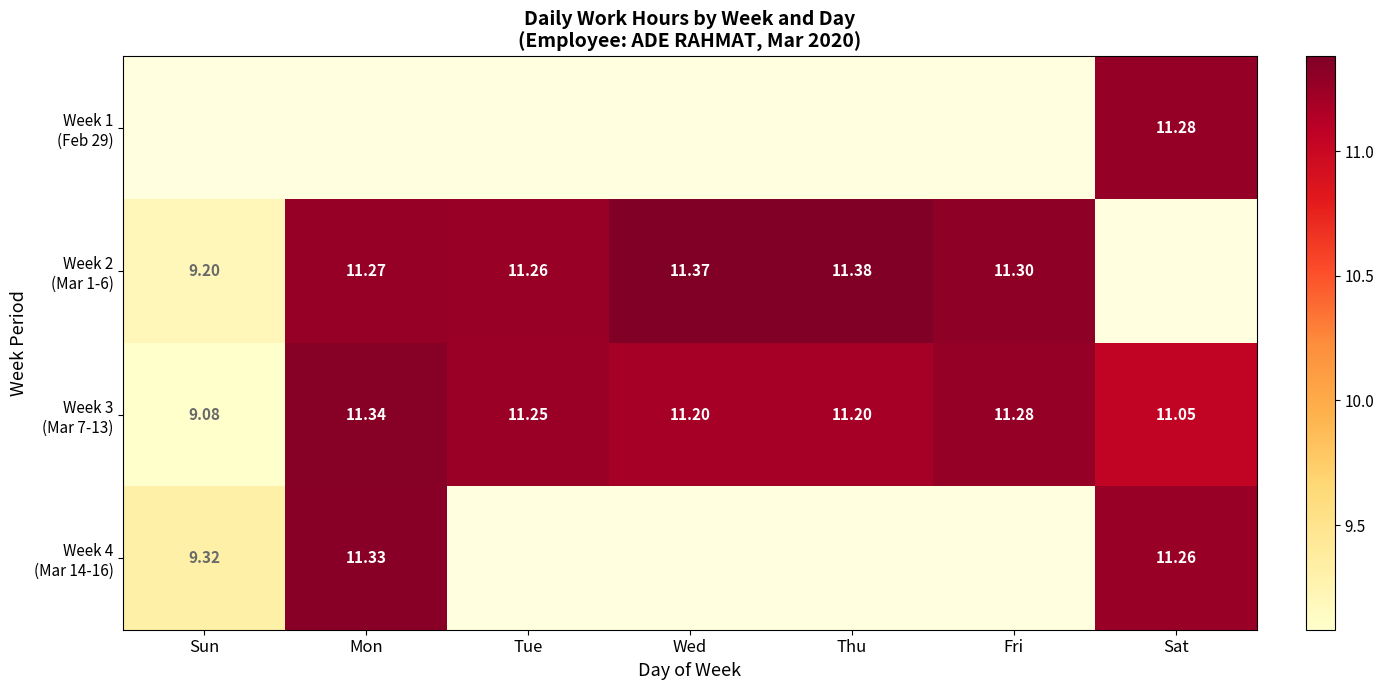

What is the difference between the maximum and minimum values in the Week 4 (Mar 14-16) series?

2.0